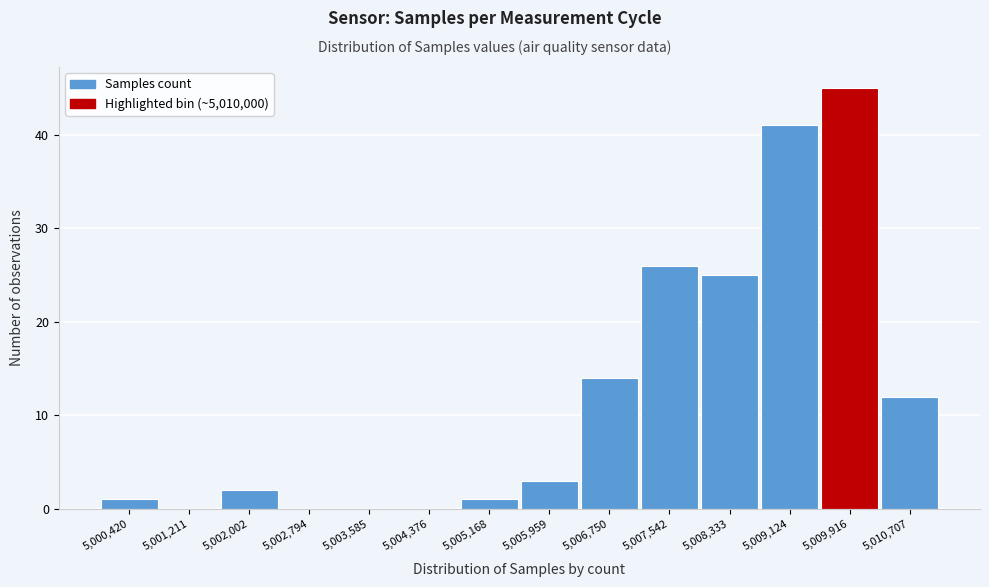

Reading right to left, extract all data points from this chart.

5,010,707=12	5,009,916=45	5,009,124=41	5,008,333=25	5,007,542=26	5,006,750=14	5,005,959=3	5,005,168=1	5,004,376=0	5,003,585=0	5,002,794=0	5,002,002=2	5,001,211=0	5,000,420=1